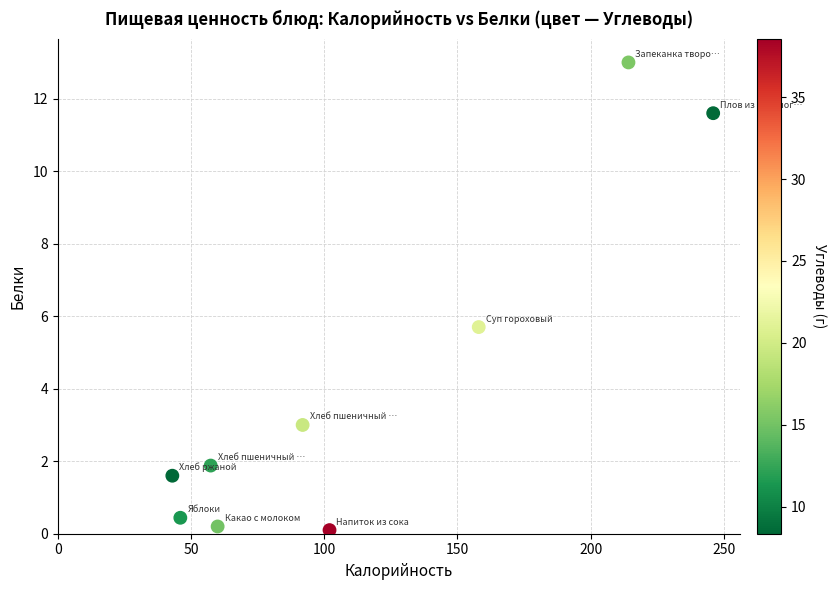

What Y value in the scatter plot is closest to 6?

5.7